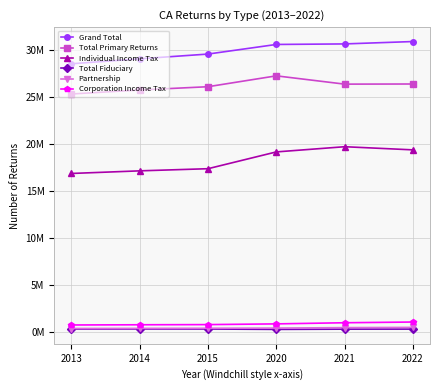

What is the maximum value shown in the chart?

30918310